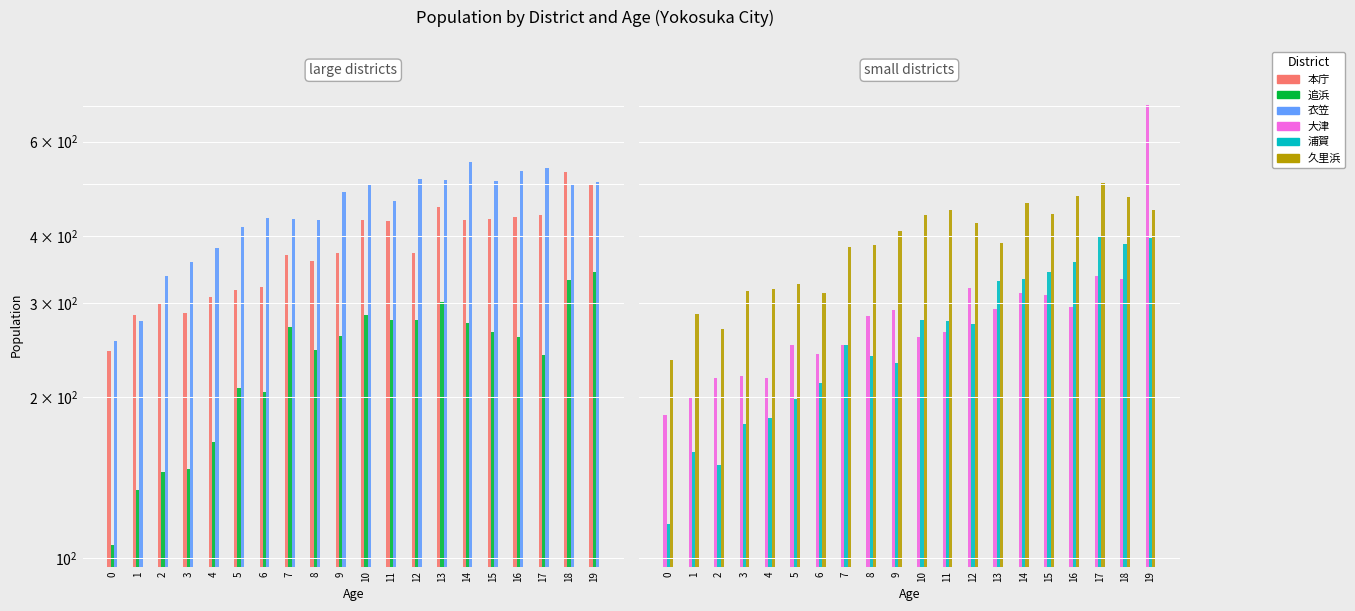

Reading right to left, transcribe all the data shown in this chart.

本庁: 19=498	18=527	17=438	16=434	15=431	14=429	13=454	12=372	11=426	10=428	9=372	8=359	7=369	6=321	5=317	4=308	3=287	2=300	1=285	0=244
追浜: 19=342	18=331	17=240	16=259	15=265	14=275	13=301	12=279	11=279	10=285	9=260	8=245	7=270	6=204	5=208	4=165	3=147	2=145	1=134	0=106
衣笠: 19=505	18=498	17=536	16=529	15=506	14=551	13=509	12=510	11=464	10=498	9=483	8=429	7=430	6=433	5=415	4=379	3=357	2=337	1=277	0=254
大津: 19=704	18=333	17=336	16=294	15=310	14=313	13=292	12=320	11=265	10=259	9=291	8=284	7=250	6=241	5=250	4=217	3=219	2=217	1=200	0=185
浦賀: 19=397	18=386	17=400	16=357	15=343	14=333	13=329	12=274	11=277	10=278	9=232	8=239	7=250	6=212	5=198	4=183	3=178	2=149	1=158	0=116
久里浜: 19=447	18=472	17=502	16=474	15=439	14=460	13=388	12=422	11=447	10=438	9=409	8=385	7=381	6=313	5=325	4=319	3=315	2=268	1=286	0=235